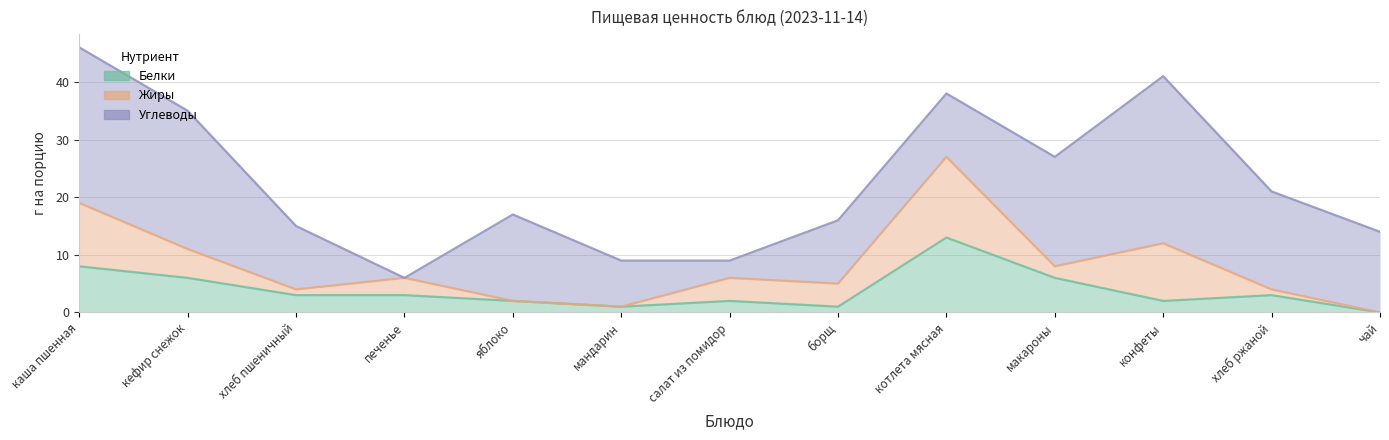

Reading right to left, what are all the values shown in this chart?

Белки: 0	3	2	6	13	1	2	1	2	3	3	6	8
Жиры: 0	1	10	2	14	4	4	0	0	3	1	5	11
Углеводы: 14	17	29	19	11	11	3	8	15	0	11	24	27